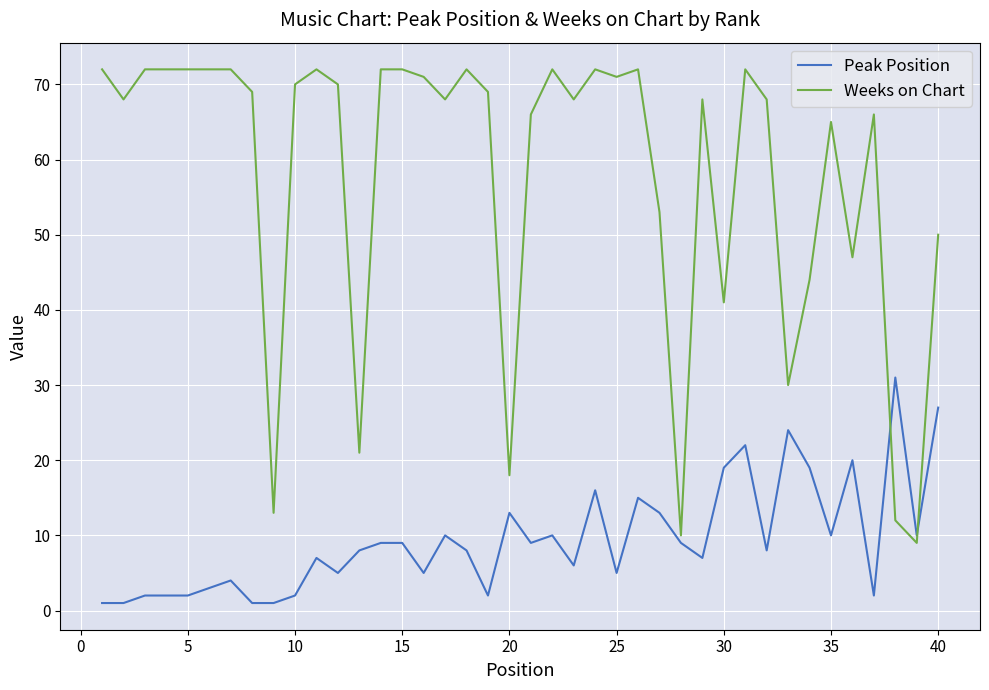

Which series has the largest total across all categories?

Weeks on Chart